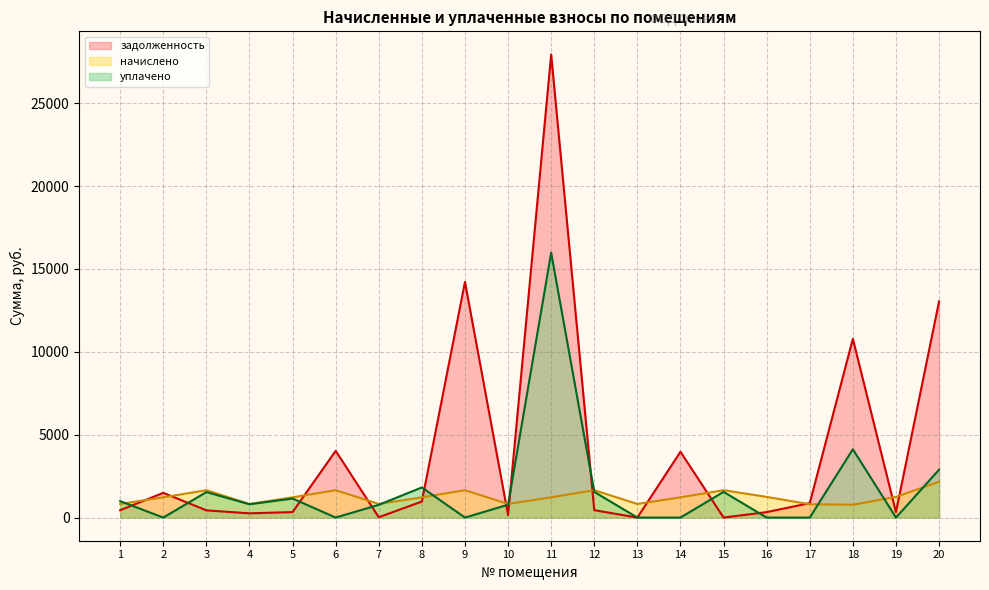

List the series in order of their overall mean, lowest first.

начислено, уплачено, задолженность